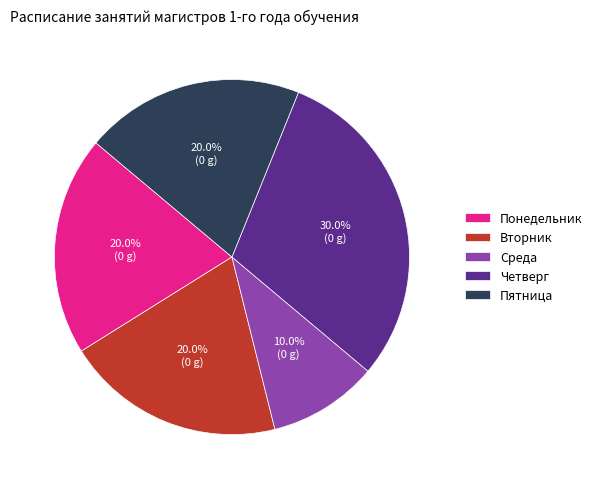

Approximately how many times larger is the value at Среда compared to Четверг?

0.3